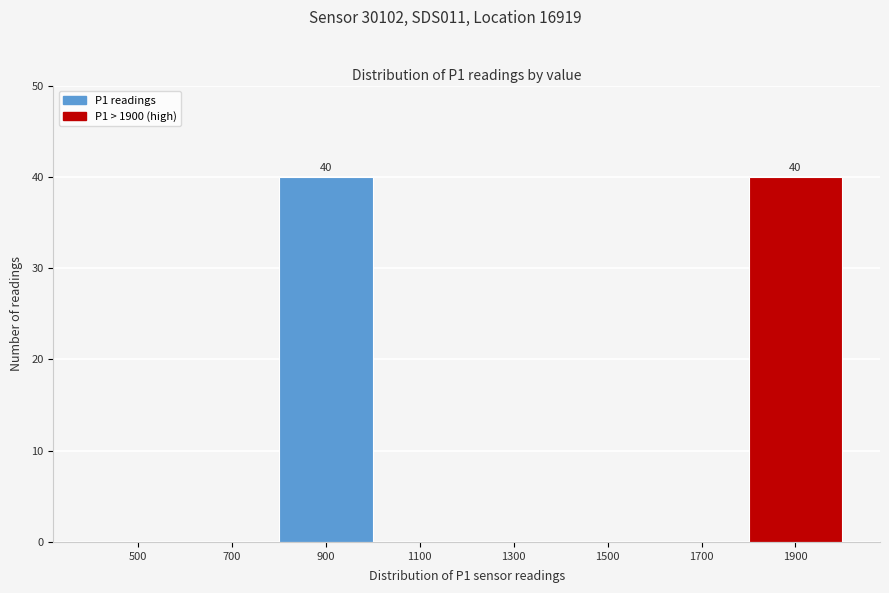

Reading left to right, what are all the values shown in this chart?

500=0	700=0	900=40	1100=0	1300=0	1500=0	1700=0	1900=40